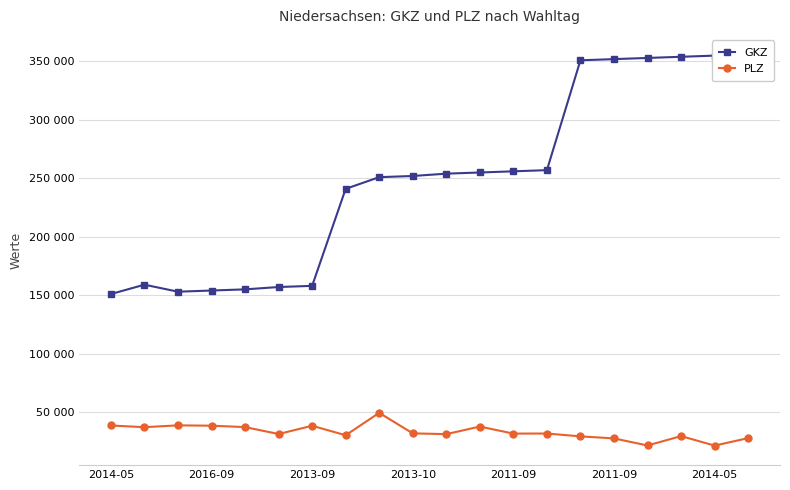

What is the difference between the maximum and minimum values in the GKZ series?

205000